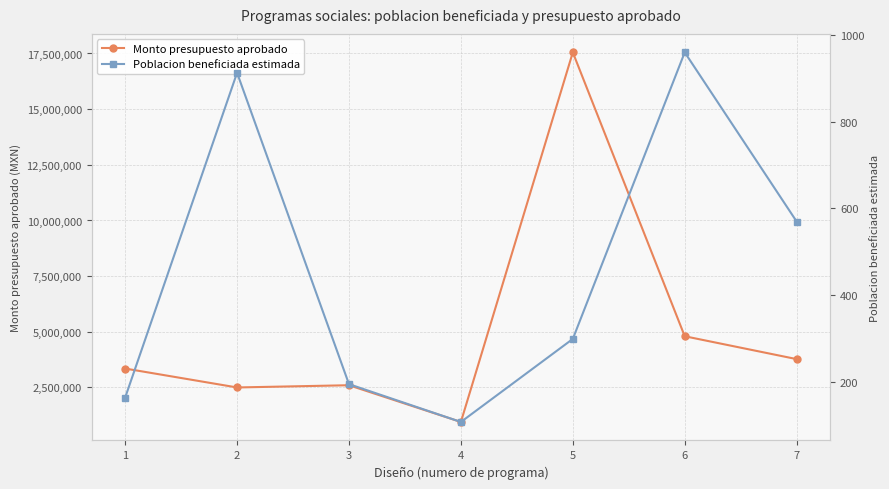

What is the highest value of the Poblacion beneficiada estimada series?

959